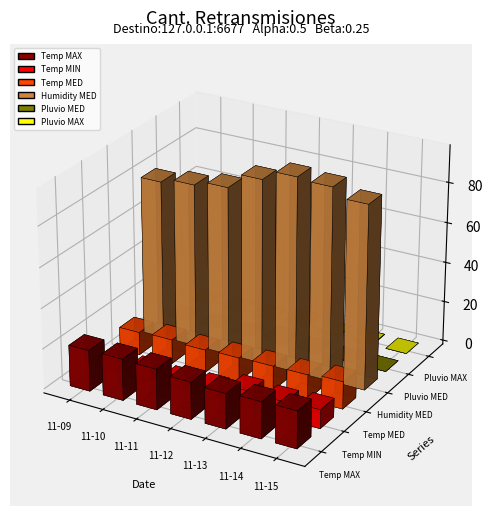

The value of Temp MAX at 2020-11-10 is 20.6. True or false?

True